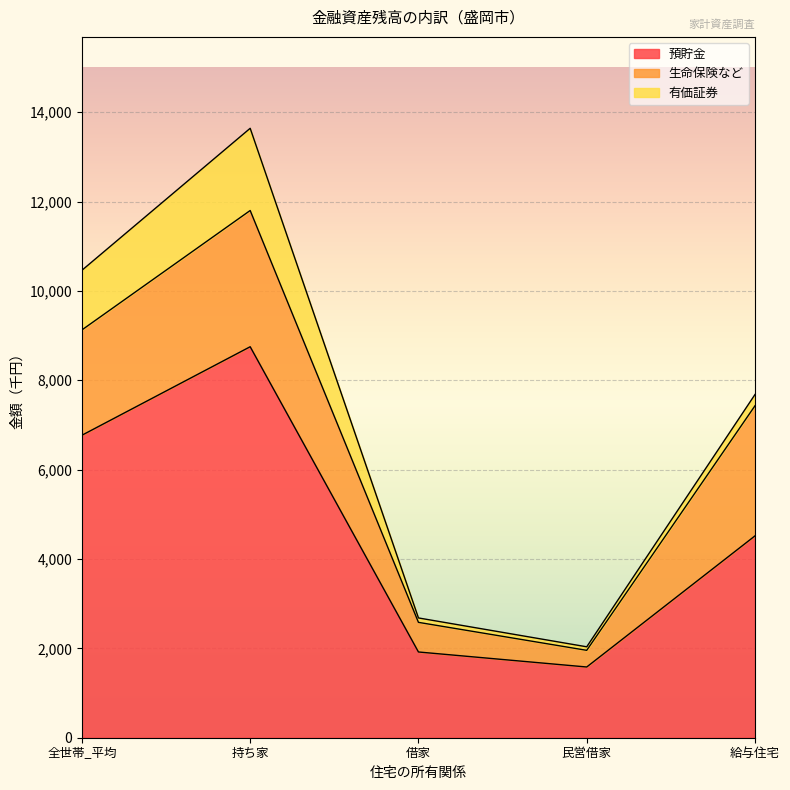

What are all the series names shown in the legend?

預貯金, 生命保険など, 有価証券